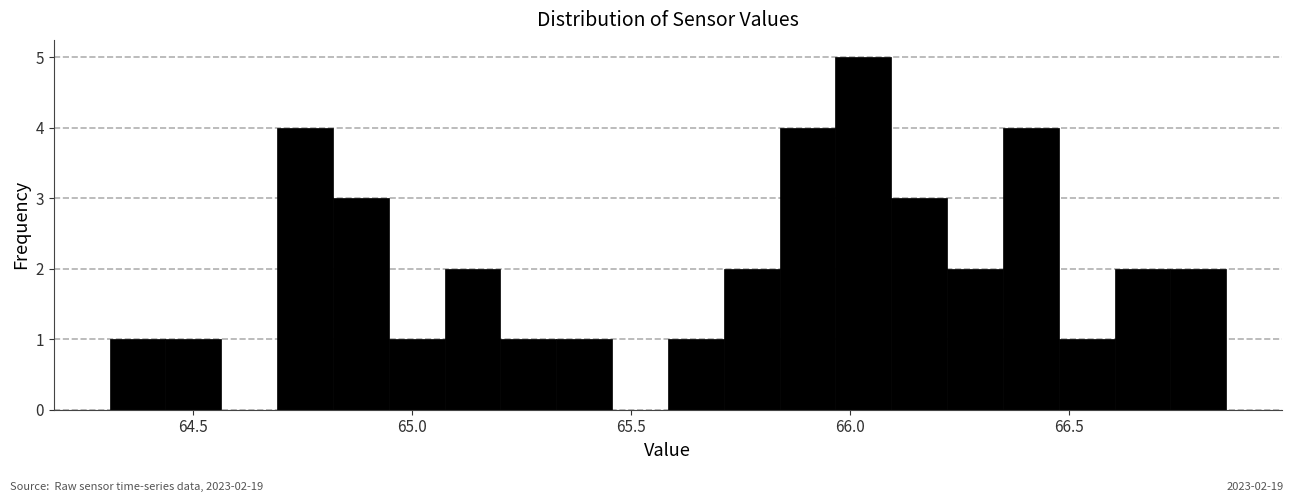

Read against the x-axis, roughly where is the centre of the tallest bar?

66.05